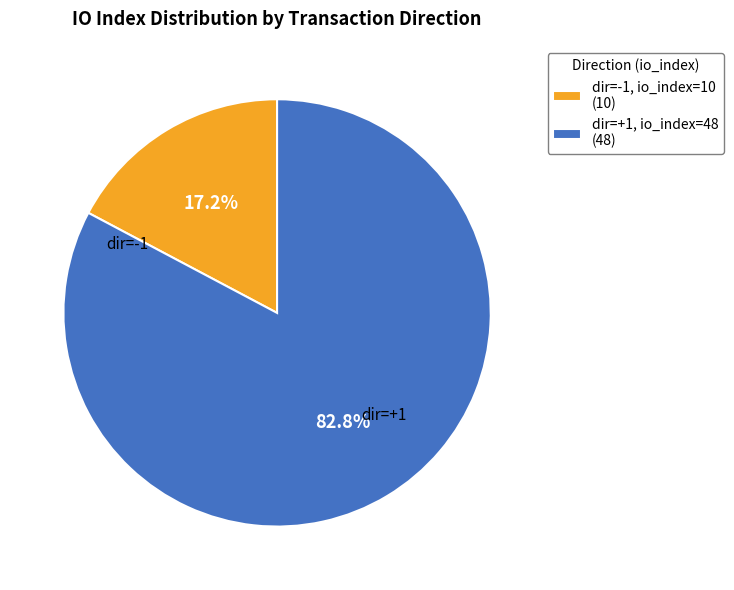

Which category has the smallest portion of the pie?

dir=-1, io_index=10 (10)